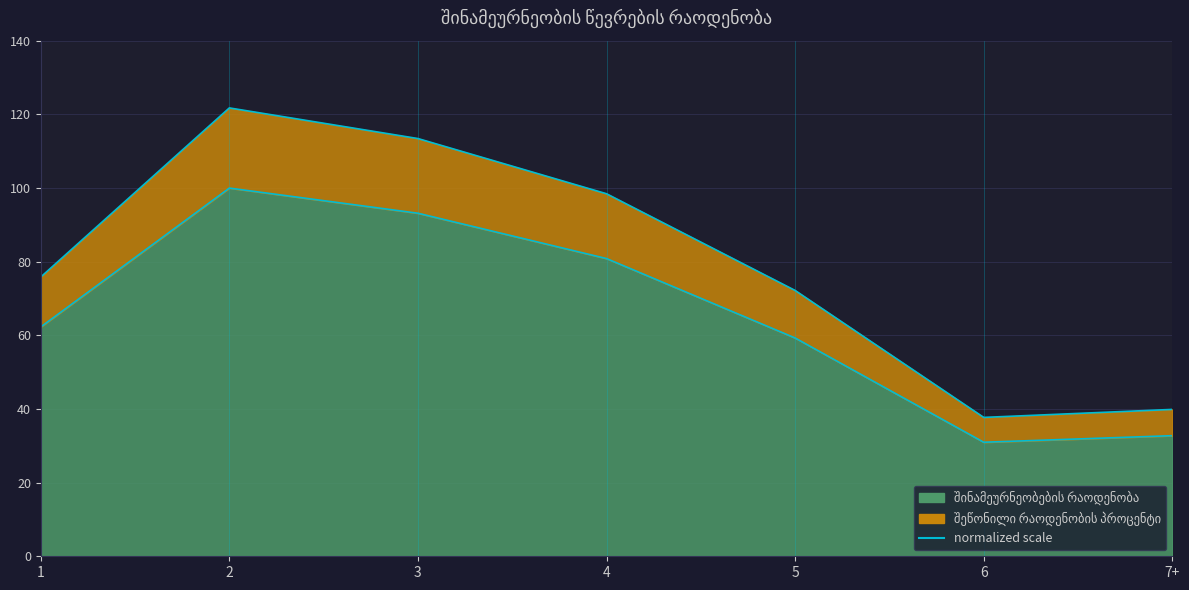

Is it true that შეწონილი რაოდენობის პროცენტი equals 121.8 at 2?

True